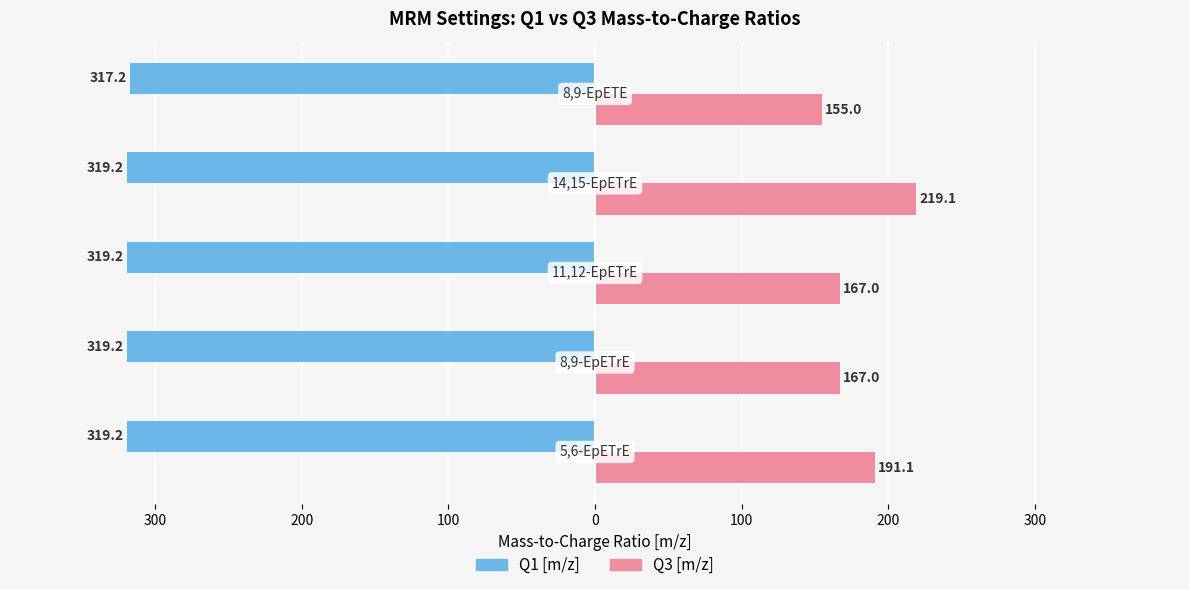

What are all the series names shown in the legend?

Q1 [m/z], Q3 [m/z]